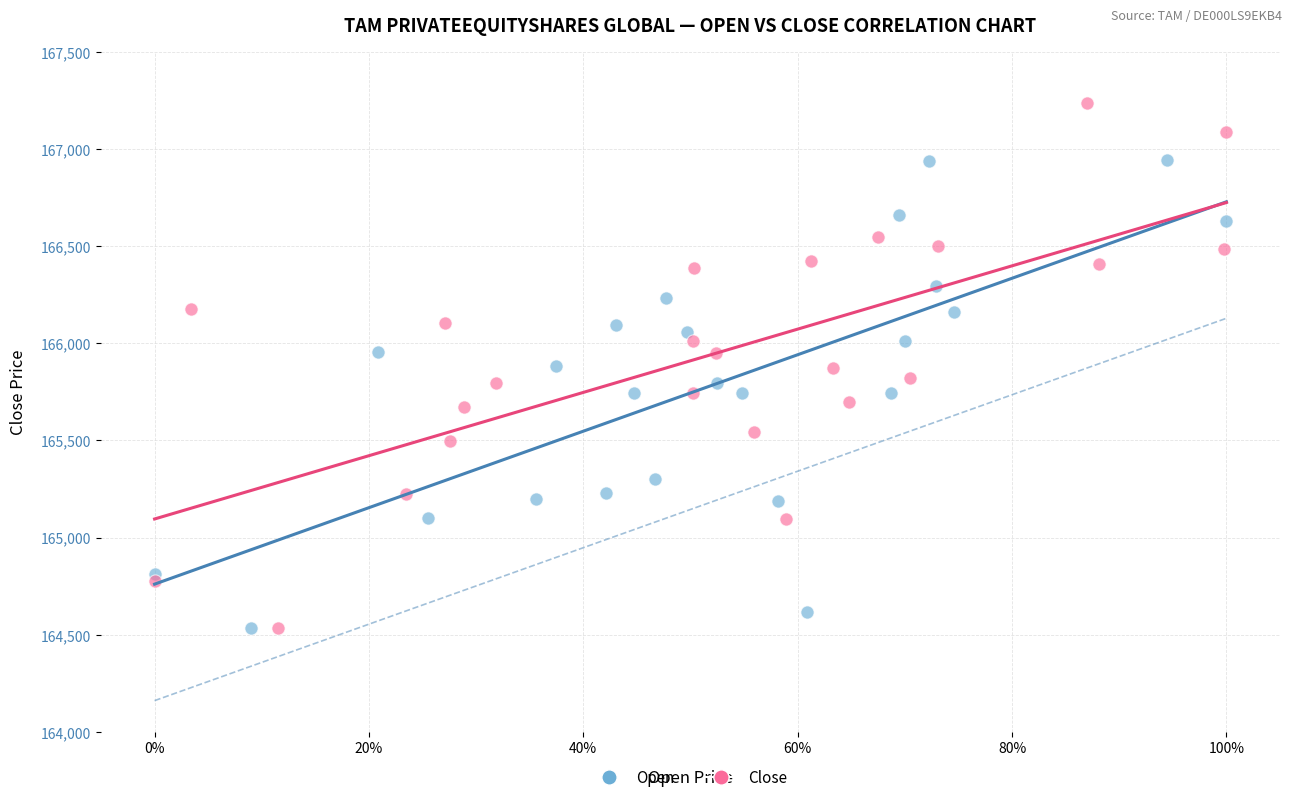

Which series contains the highest Y value?

Close